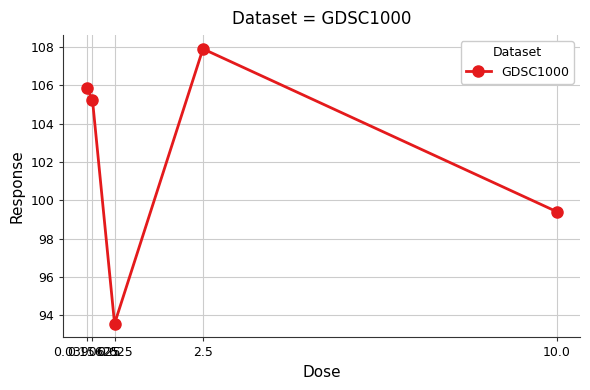

What is the sum of the values at 10.0 and 2.5?

207.3